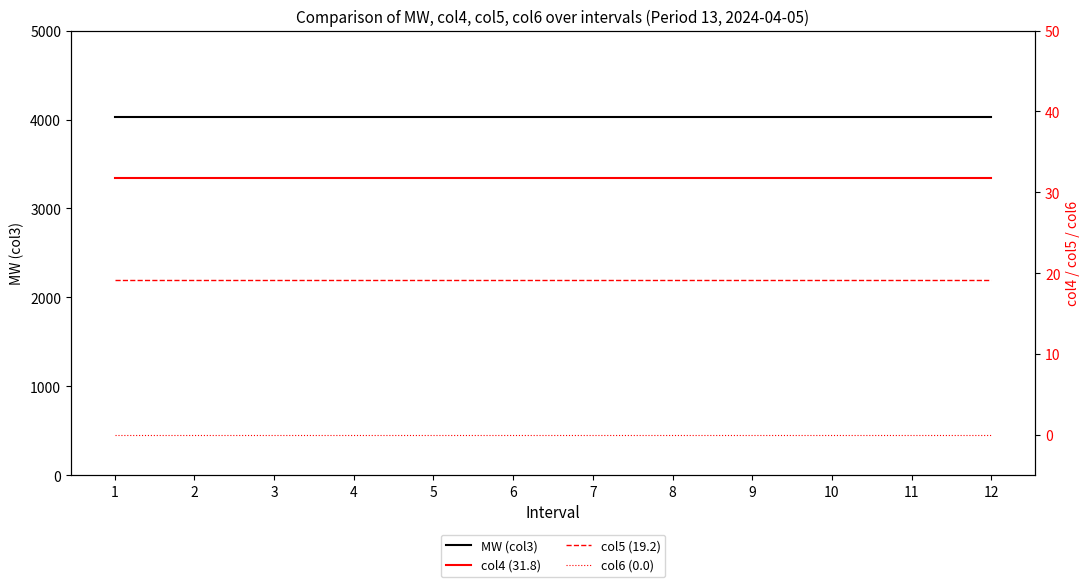

How many lines are shown in the chart?

4